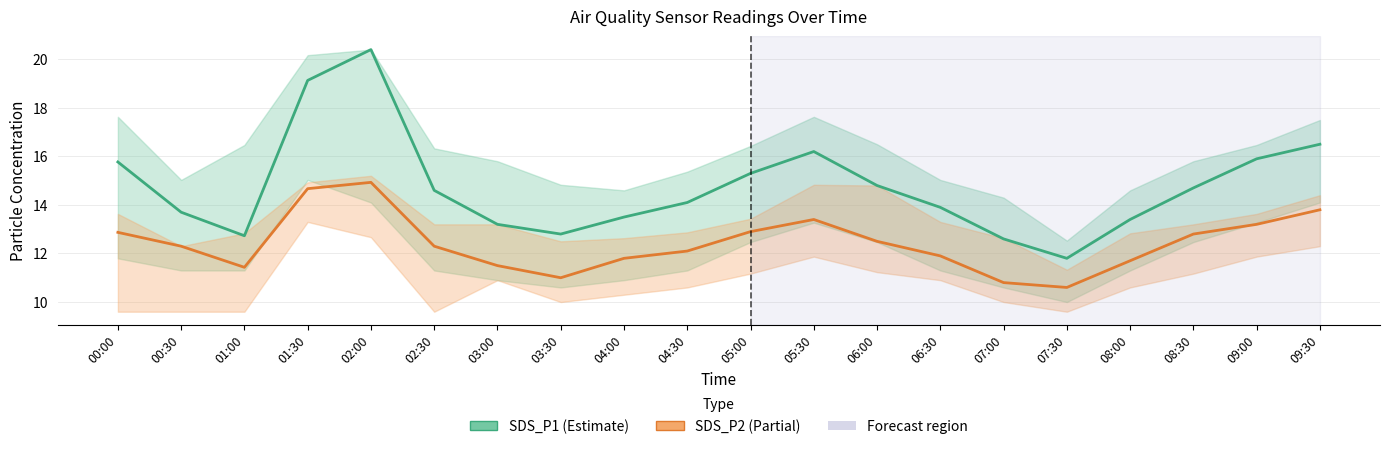

What is the difference between the SDS_P2 values at 01:30 and 04:30?

2.6